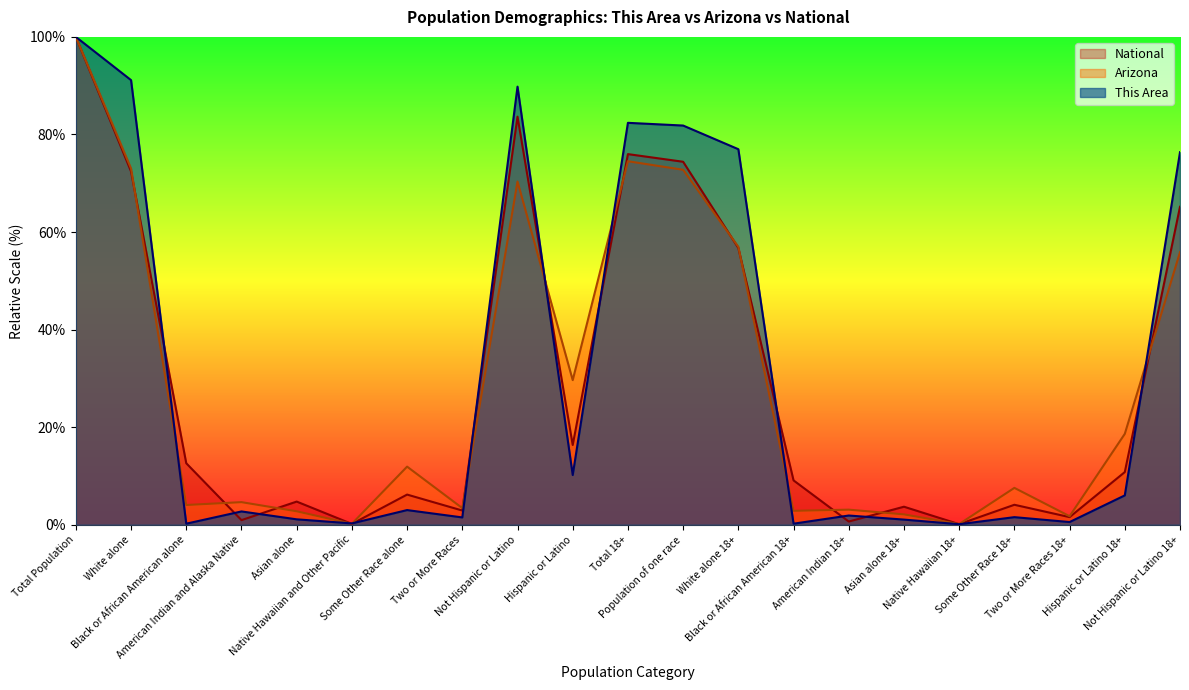

Rank the series at Native Hawaiian 18+ from lowest to highest value.

This Area, National, Arizona